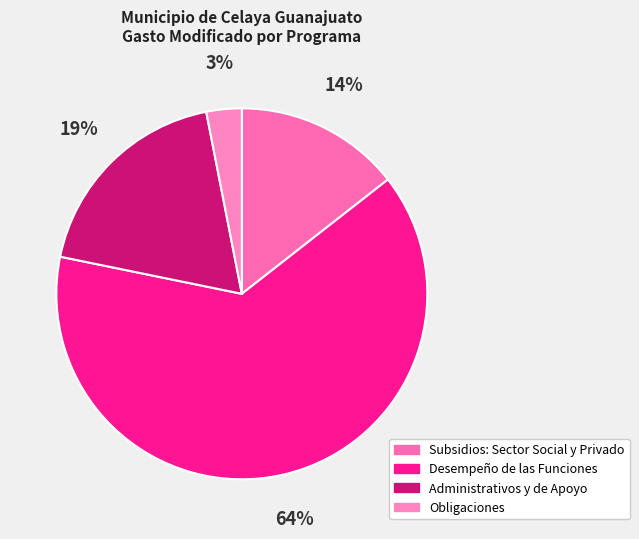

To the nearest percent, what percentage of the pie is Subsidios: Sector Social y Privado?

14%